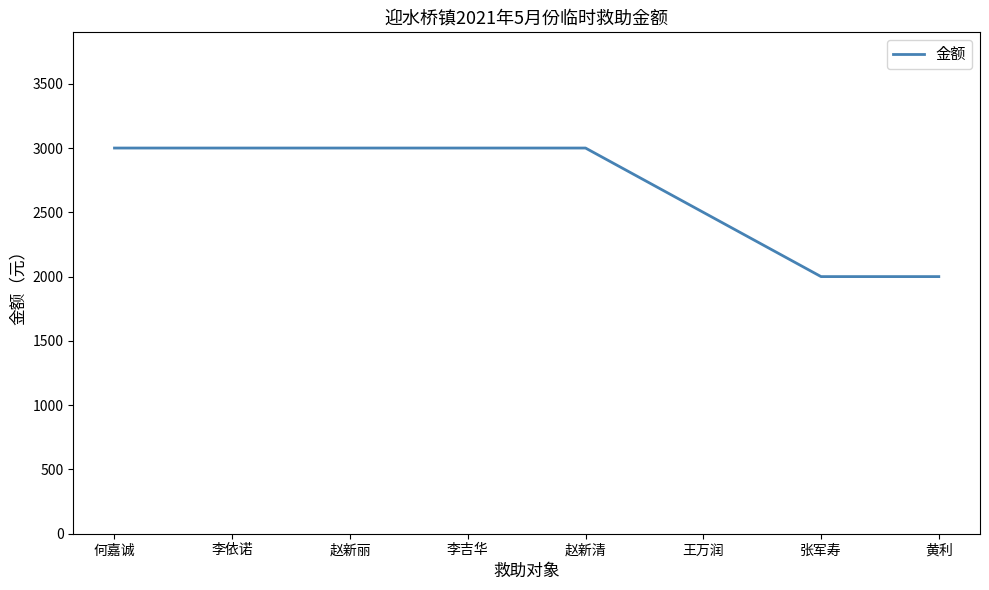

True or false: the data shows 3539 at 王万润.

False